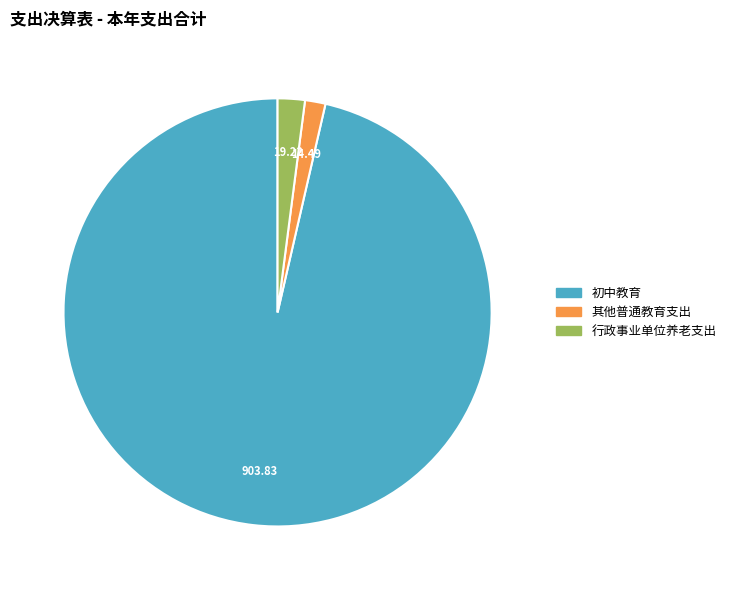

Is 初中教育 the majority of the pie?

Yes